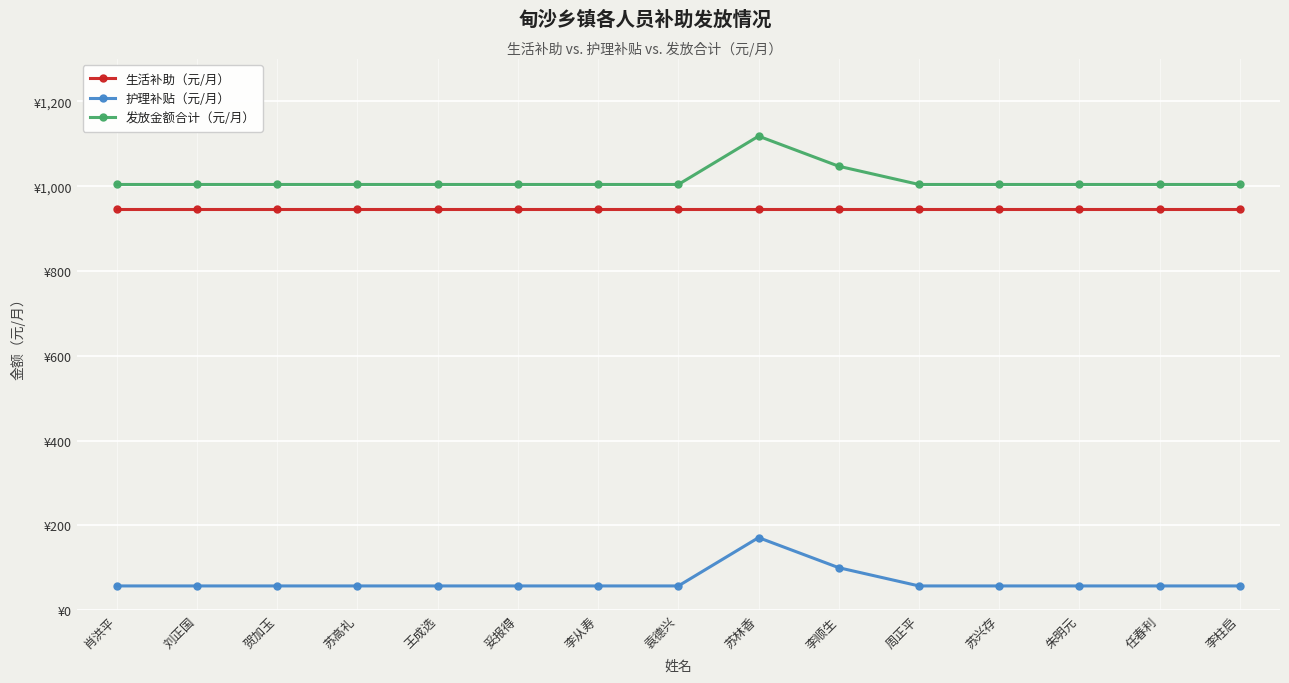

The 发放金额合计（元/月） series shows 1004 at 李柱启. True or false?

True